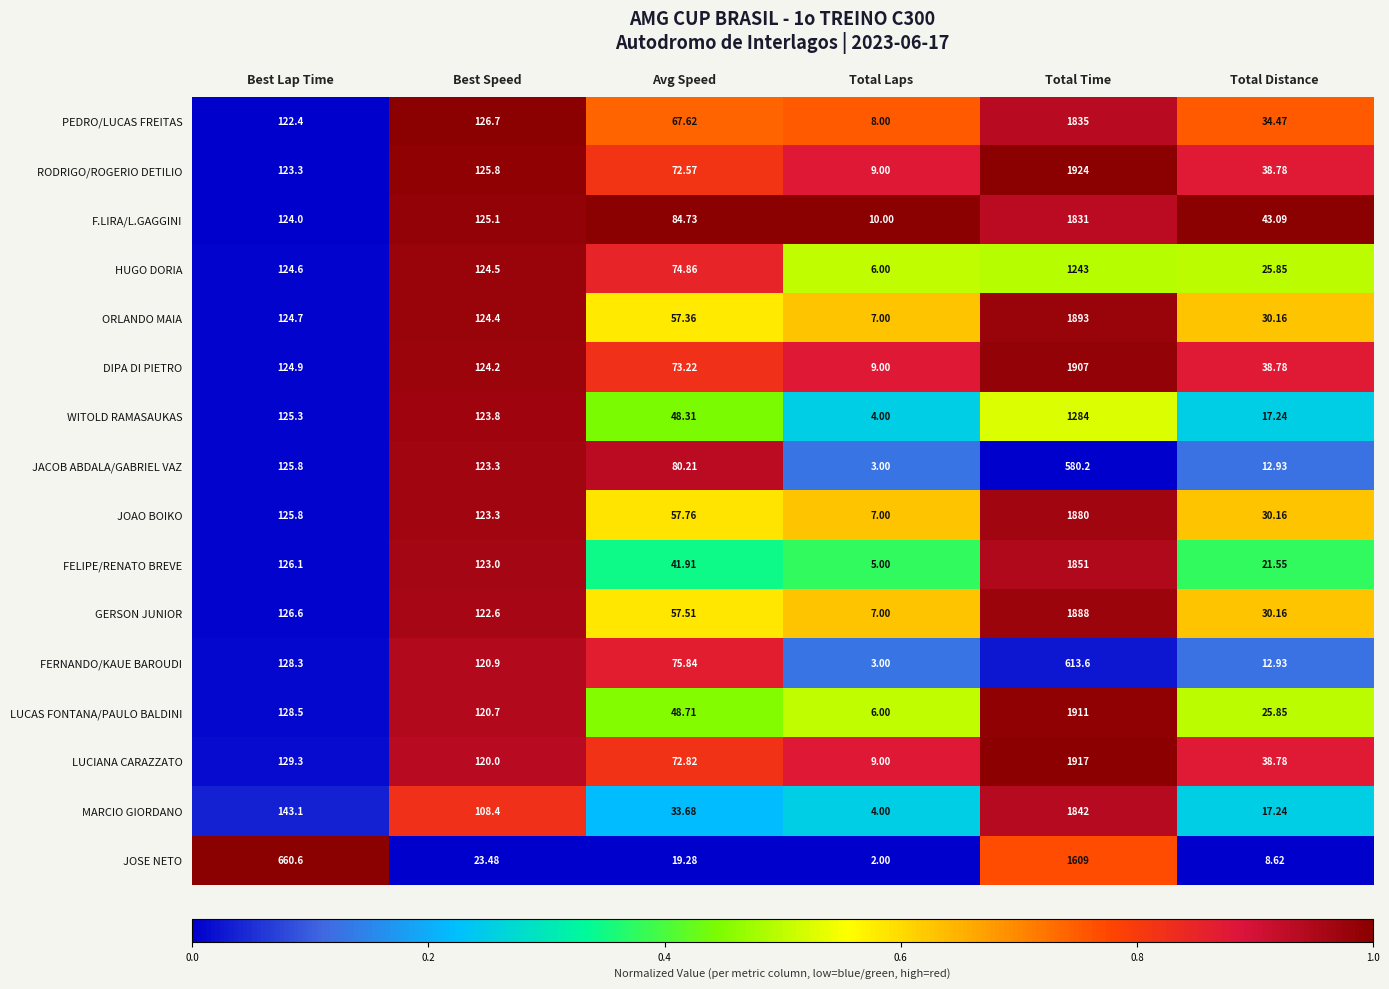

Rank the series by their maximum value, from highest to lowest.

RODRIGO/ROGERIO DETILIO, LUCIANA CARAZZATO, LUCAS FONTANA/PAULO BALDINI, DIPA DI PIETRO, ORLANDO MAIA, GERSON JUNIOR, JOAO BOIKO, FELIPE/RENATO BREVE, MARCIO GIORDANO, PEDRO/LUCAS FREITAS, F.LIRA/L.GAGGINI, JOSE NETO, WITOLD RAMASAUKAS, HUGO DORIA, FERNANDO/KAUE BAROUDI, JACOB ABDALA/GABRIEL VAZ